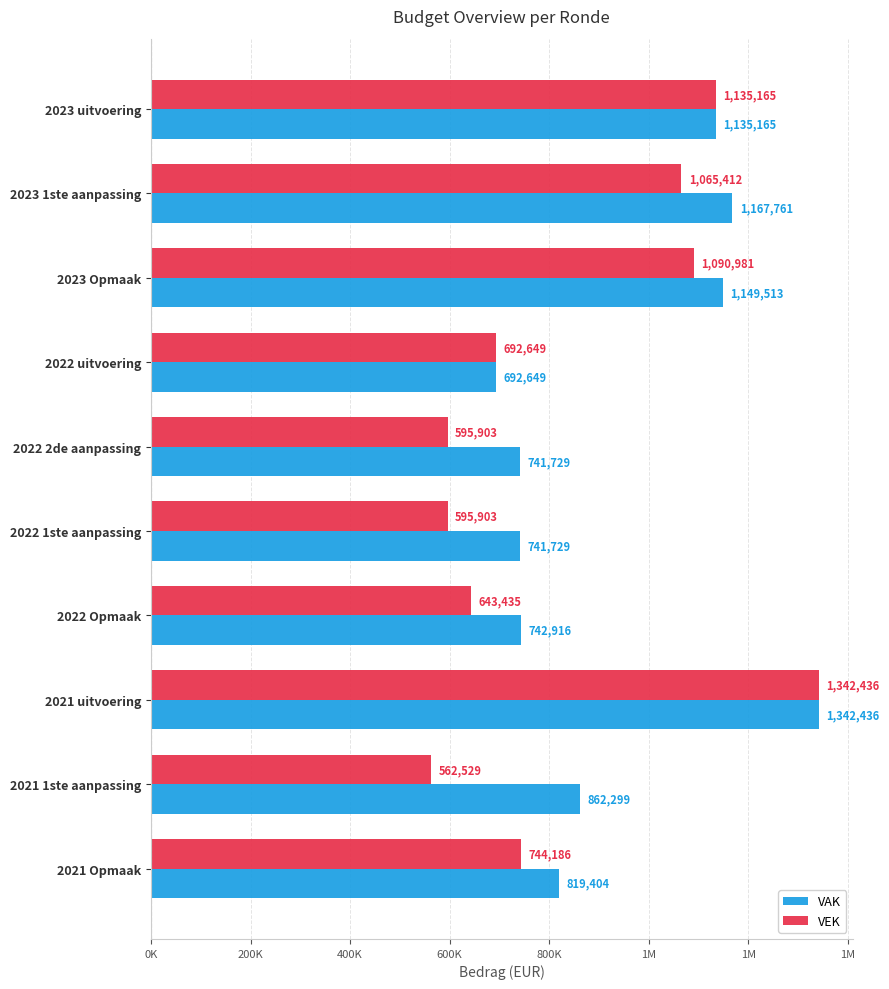

What are all the series names shown in the legend?

VAK, VEK